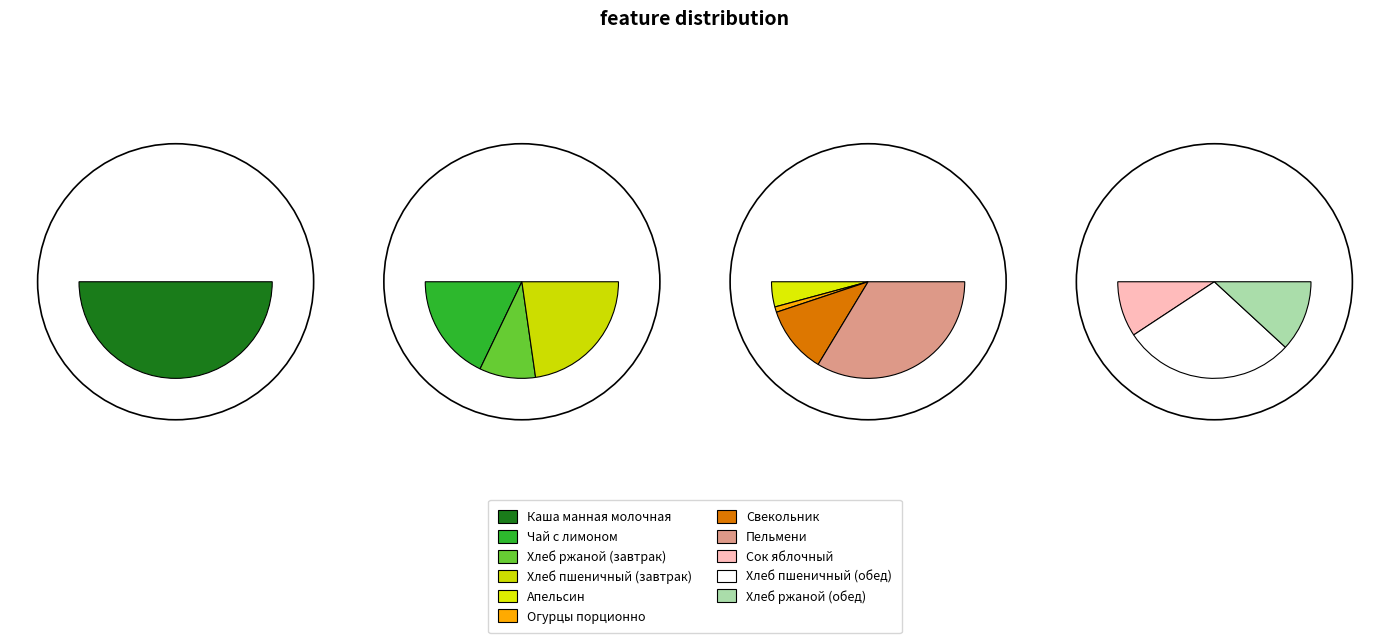

The Сок яблочный slice represents 9% of the pie. True or false?

False